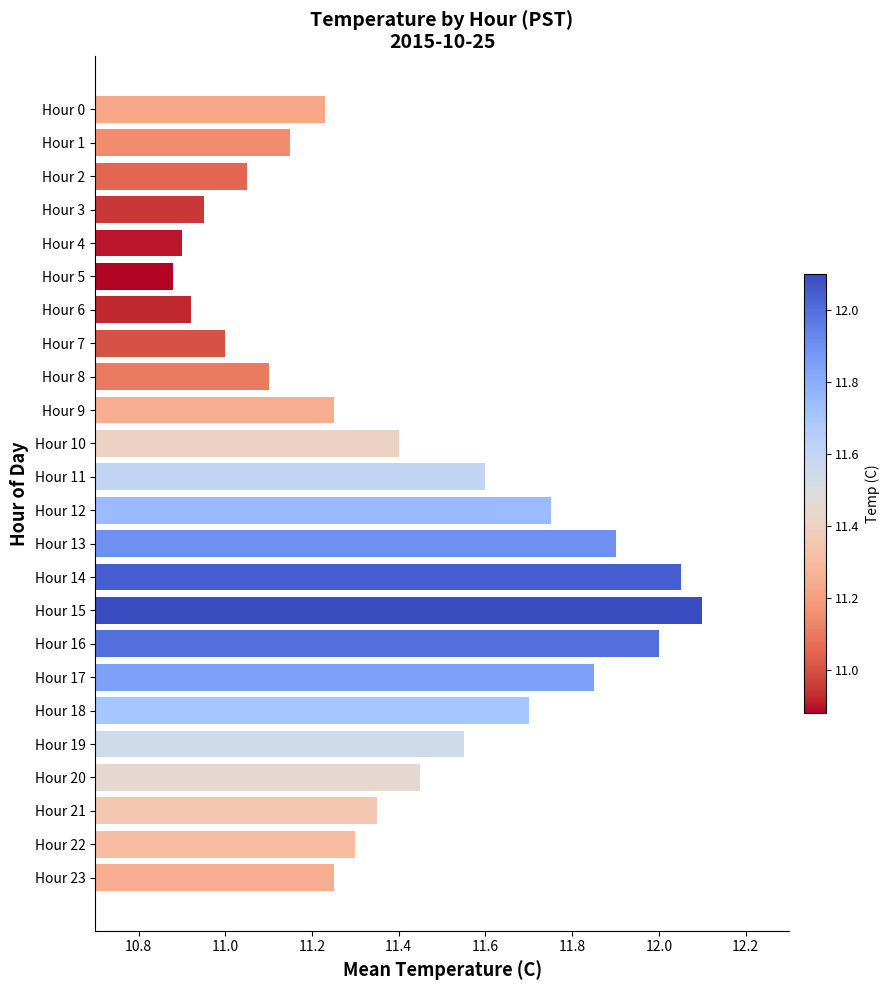

What is the difference between the values at Hour 17 and Hour 3?

0.9